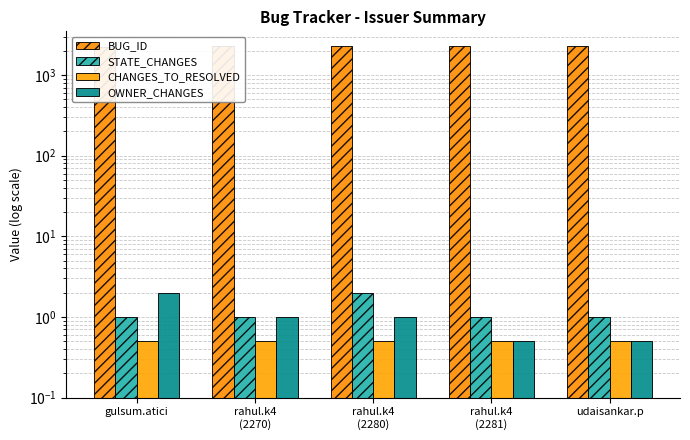

Reading right to left, what are all the values shown in this chart?

BUG_ID: 2284.0	2281.0	2280.0	2270.0	2252.0
STATE_CHANGES: 1.0	1.0	2.0	1.0	1.0
CHANGES_TO_RESOLVED: 0.5	0.5	0.5	0.5	0.5
OWNER_CHANGES: 0.5	0.5	1.0	1.0	2.0